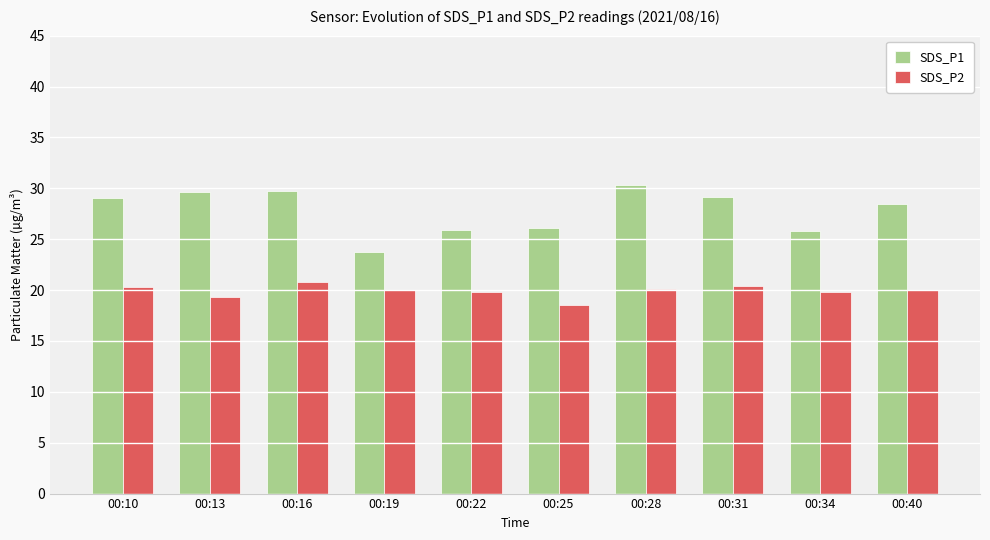

Rank the series at 00:34 from lowest to highest value.

SDS_P2, SDS_P1